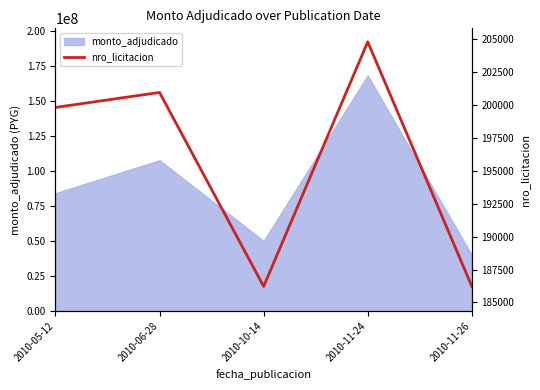

Which category has the highest value across all series?

2010-11-24